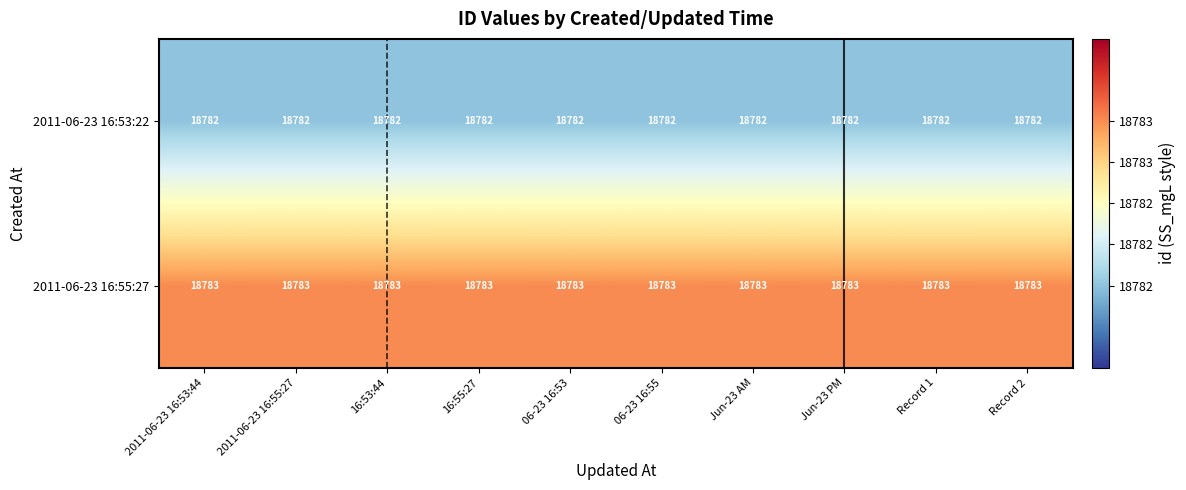

Rank the series by their average value, from lowest to highest.

2011-06-23 16:53:22, 2011-06-23 16:55:27